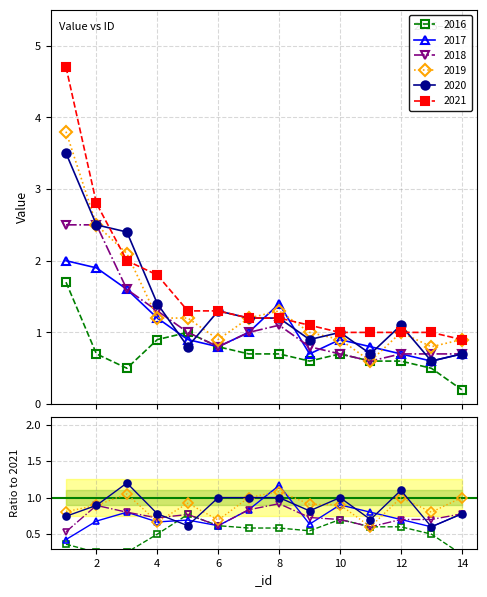

At which category does 2020 reach its first local valley?

5